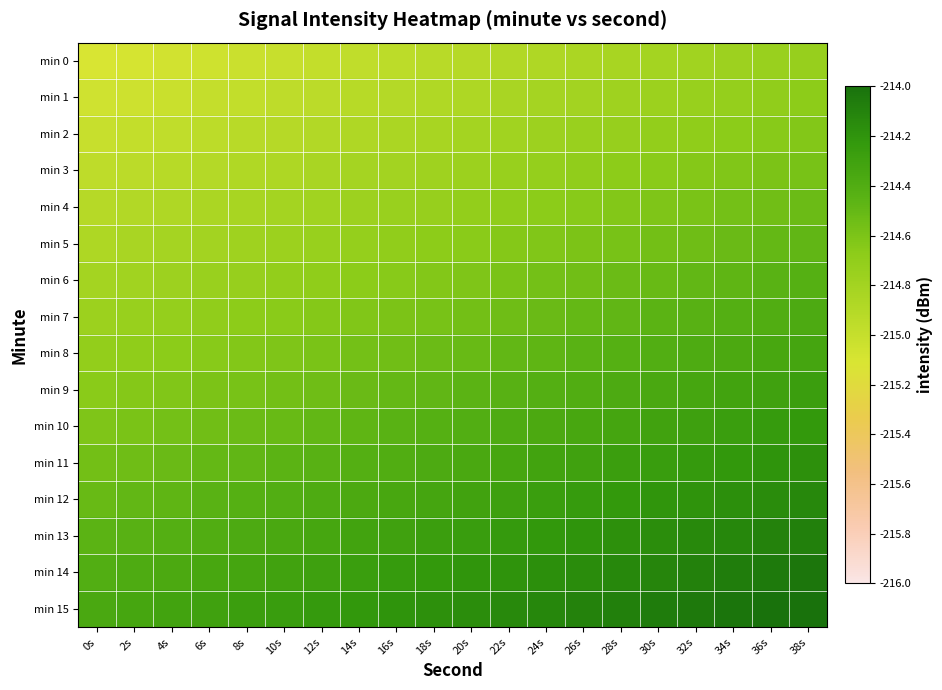

Rank the series at 18s from lowest to highest value.

min 0, min 1, min 2, min 3, min 4, min 5, min 6, min 7, min 8, min 9, min 10, min 11, min 12, min 13, min 14, min 15